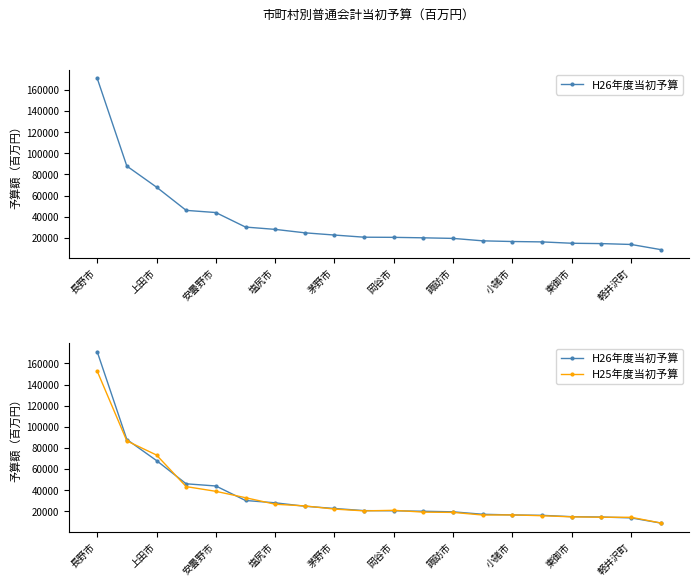

Which series has the widest spread of values?

H26年度当初予算